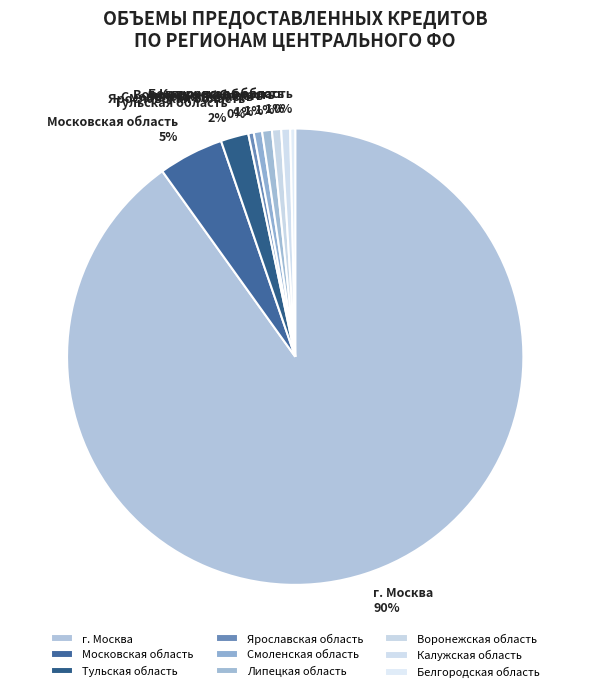

Which has a higher value, г. Москва or Калужская область?

г. Москва